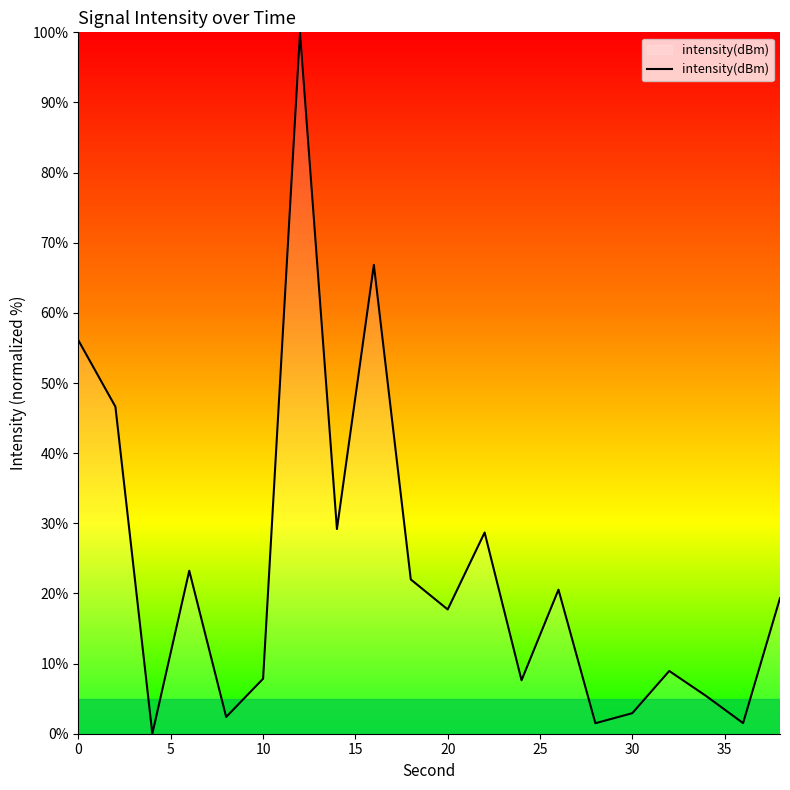

What is the difference between the maximum and minimum values?

100.0